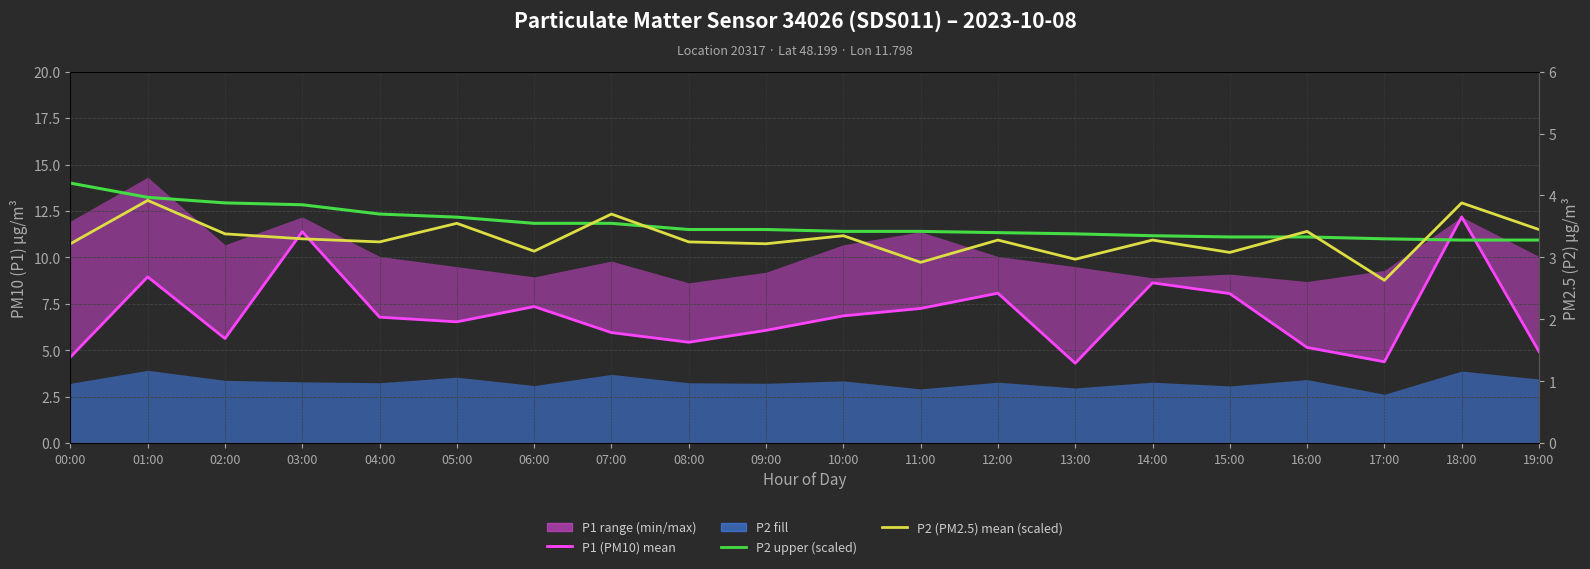

Which series has the largest total across all categories?

P2 upper scaled